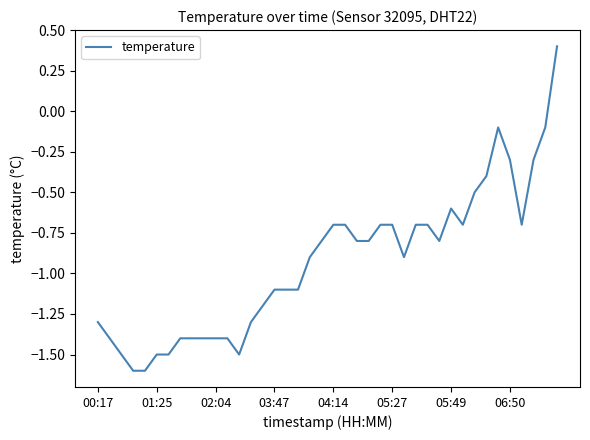

What is the difference between the maximum and minimum values?

2.0